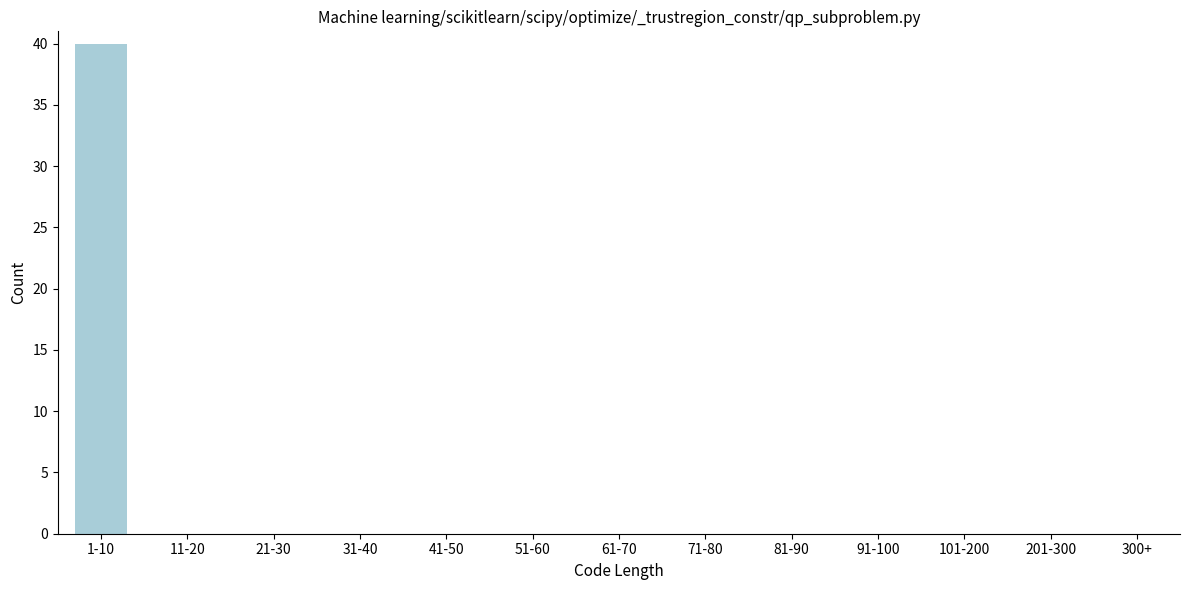

Reading right to left, transcribe all the data shown in this chart.

300+=0	201-300=0	101-200=0	91-100=0	81-90=0	71-80=0	61-70=0	51-60=0	41-50=0	31-40=0	21-30=0	11-20=0	1-10=40